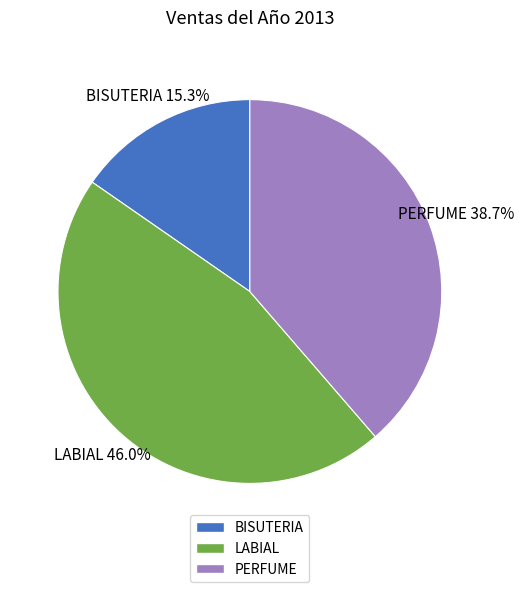

What portion of the pie excludes LABIAL?

54.0%